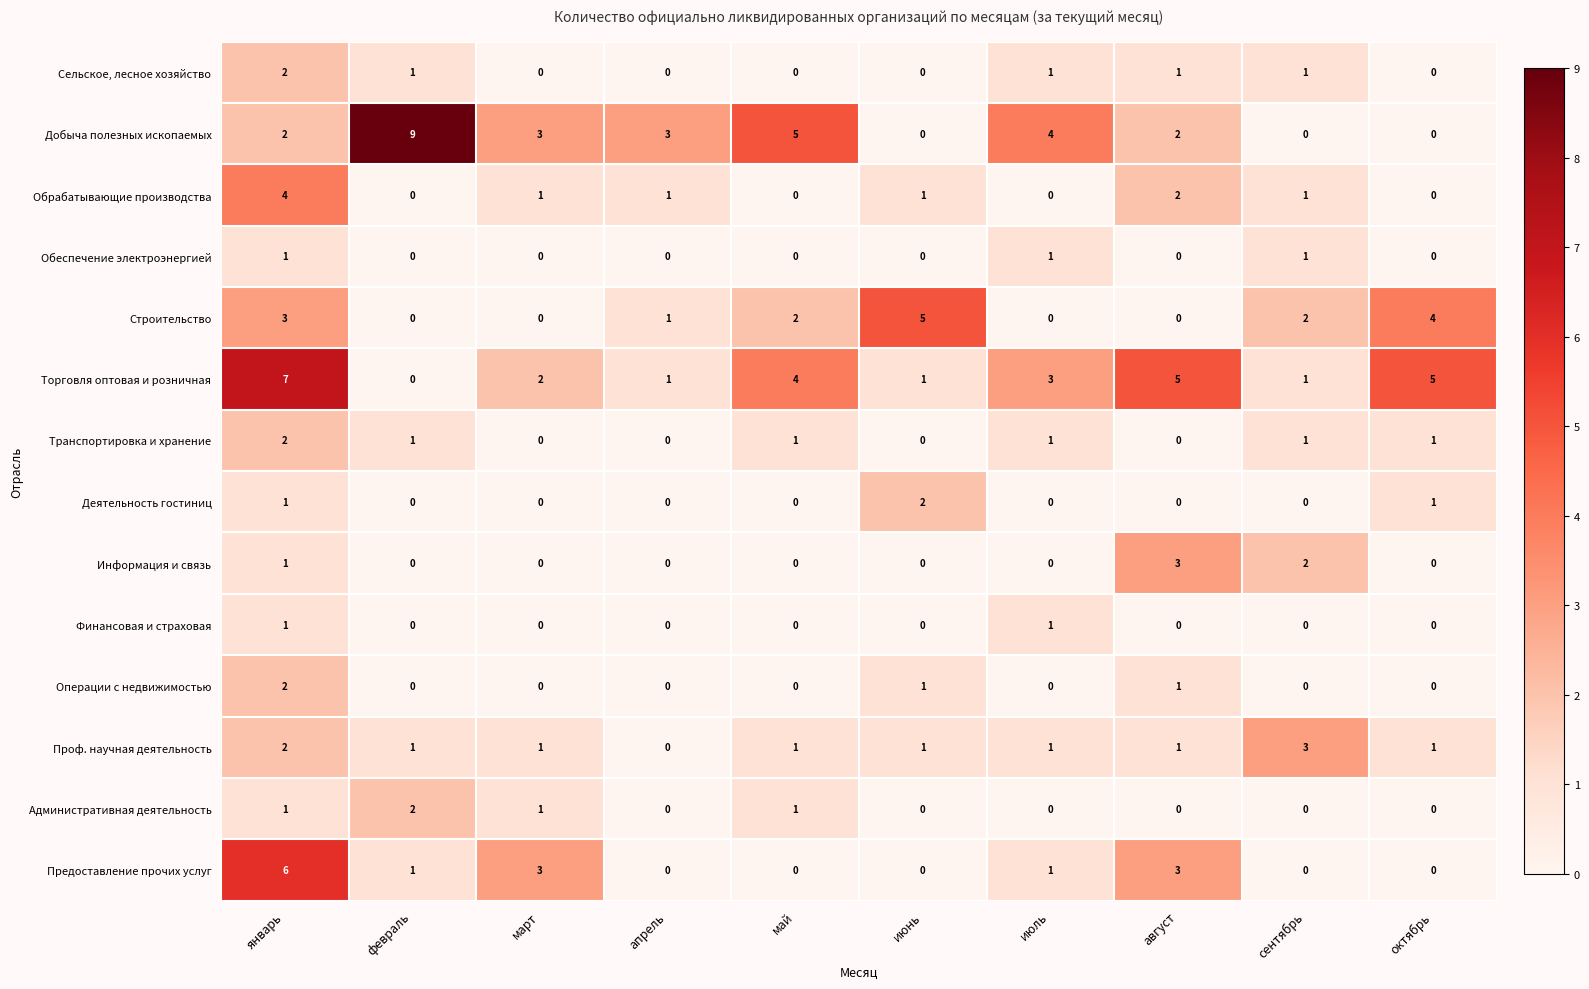

What is the sum of all Проф. научная деятельность values?

12